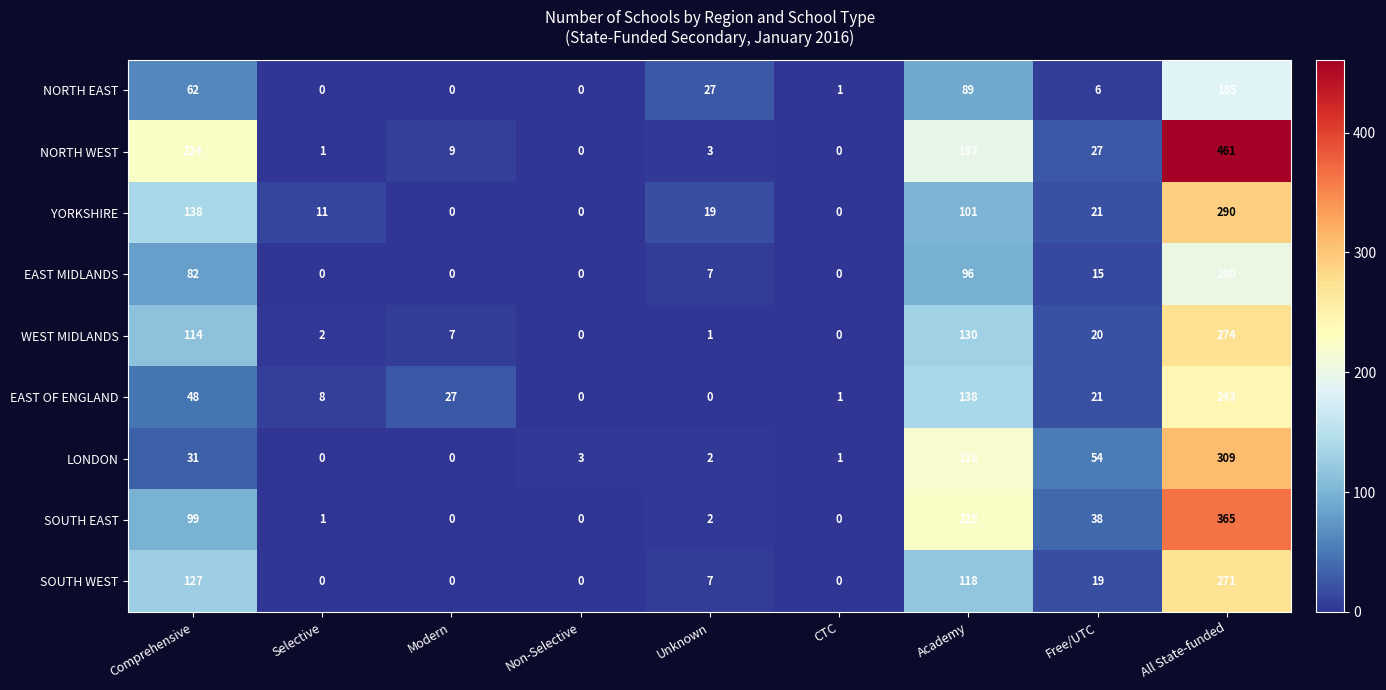

Where is SOUTH EAST nearest to the value 182?

Academy